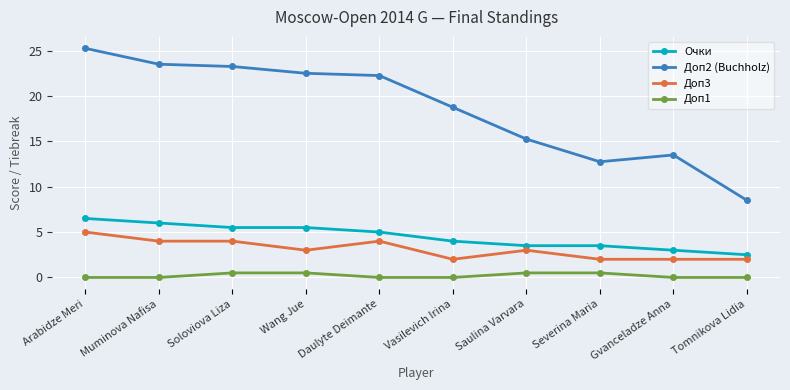

What are all the series names shown in the legend?

Очки, Доп2 (Buchholz), Доп3, Доп1